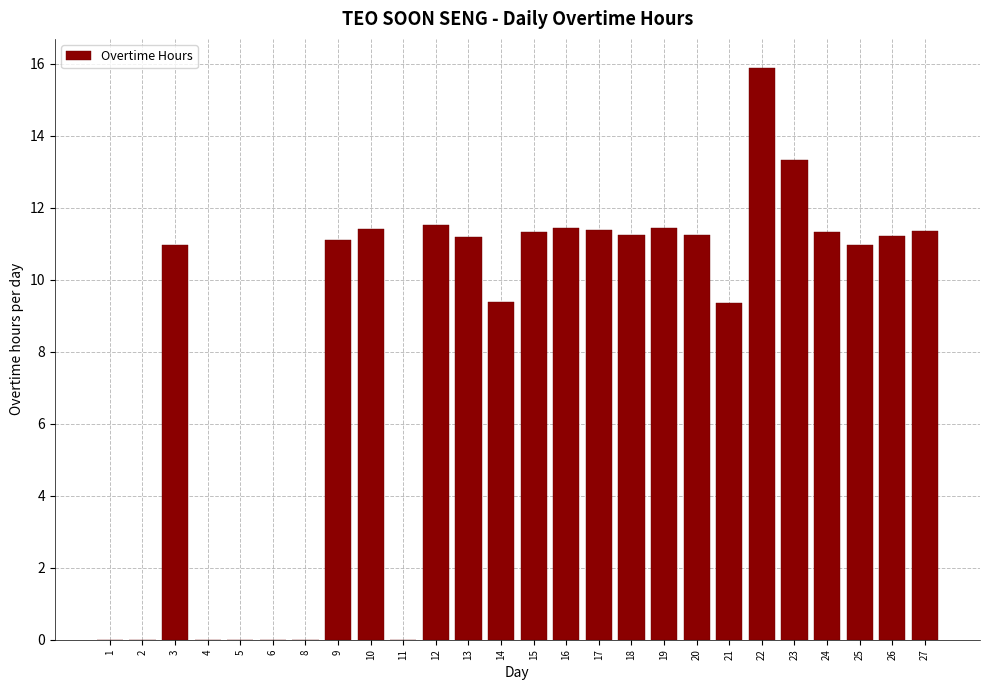

Approximately how many times larger is the value at 24 compared to 13?

1.0